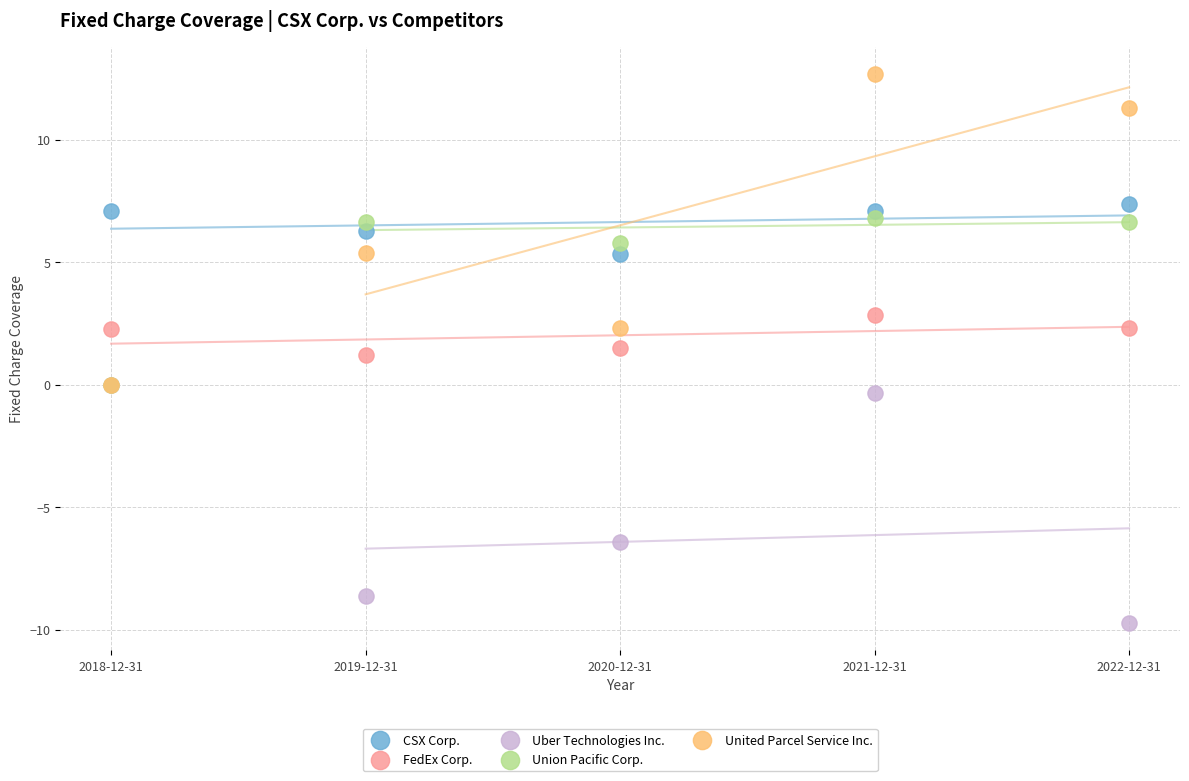

In the Uber Technologies Inc. series, what Y value is closest to -4?

-6.4